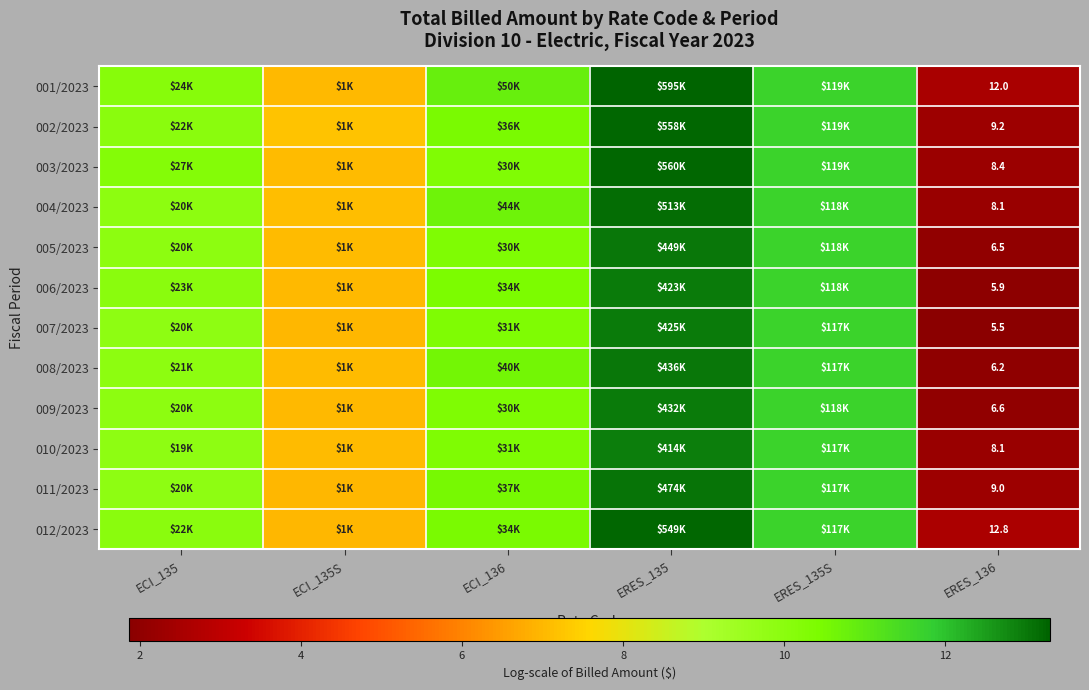

What is the approximate value of 007/2023 at ECI_135S?

7.0